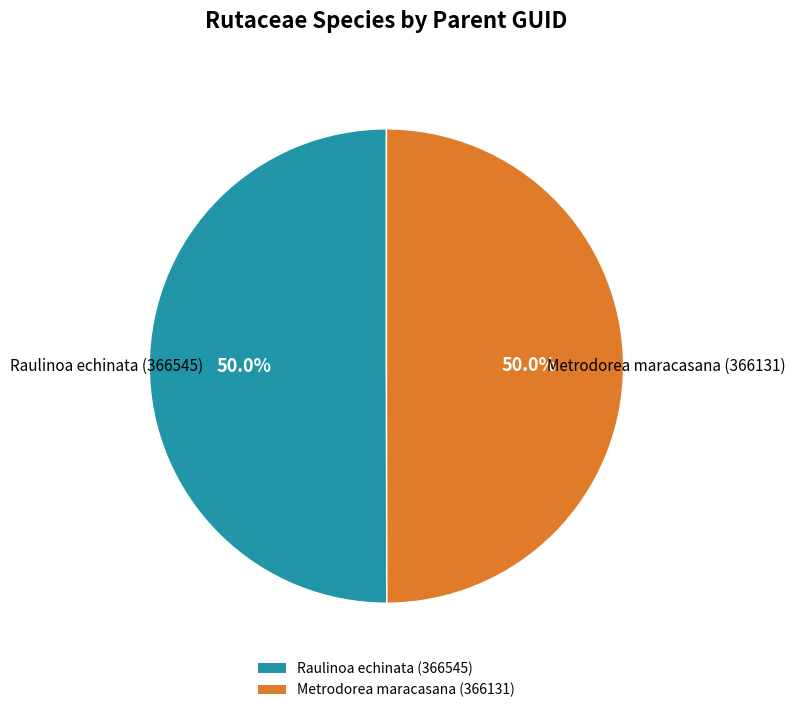

Count the number of slices in the pie.

2